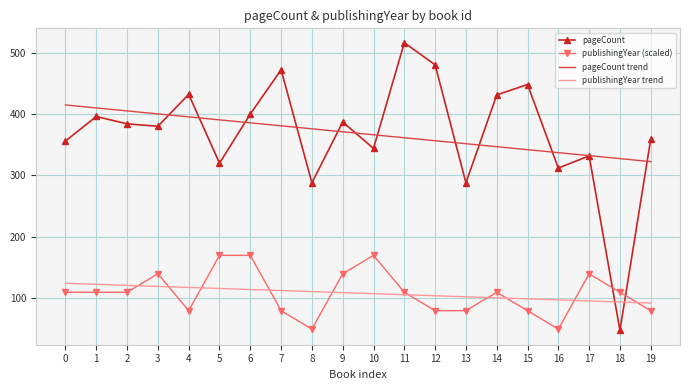

What is the total value across all series at 7?

1045.5